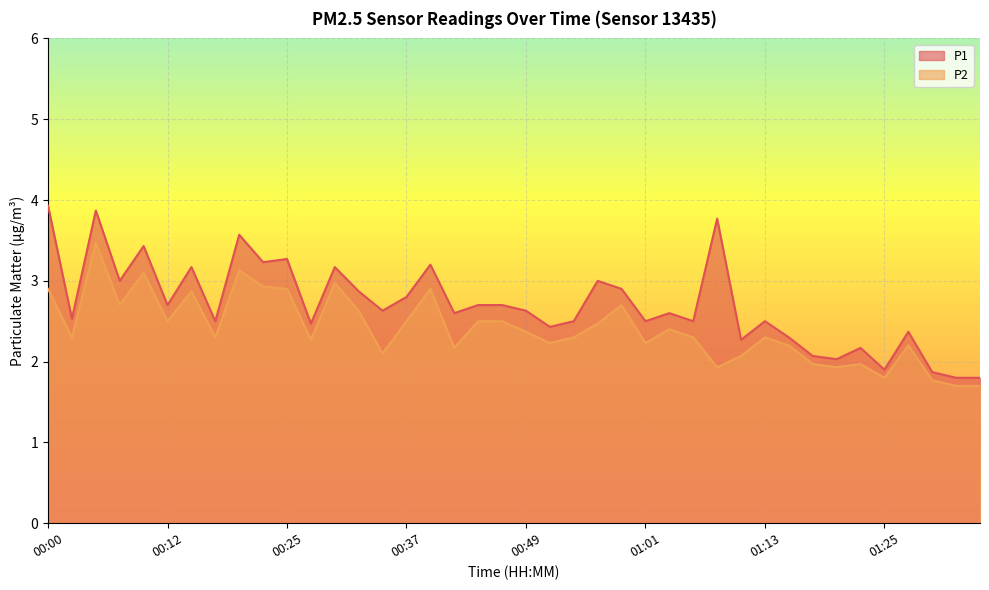

At which category is the sum across all series the highest?

00:05